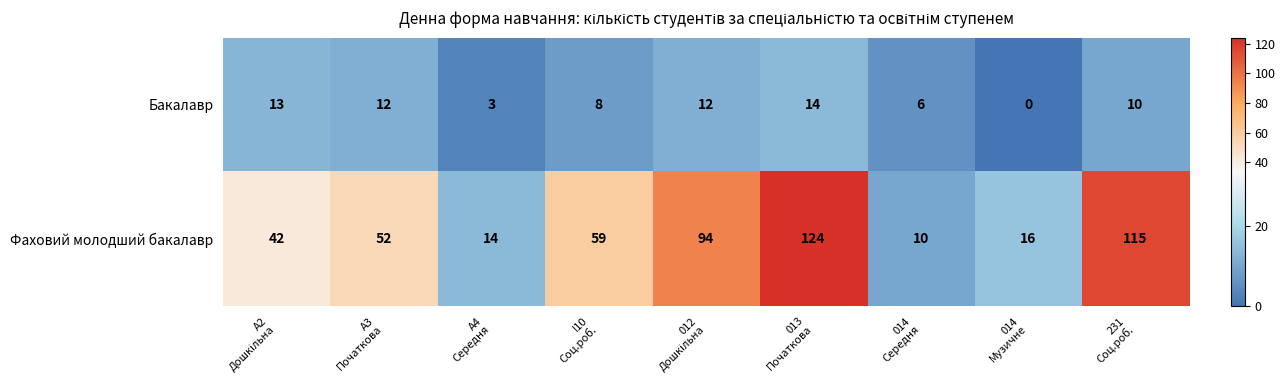

What is the average value of the Фаховий молодший бакалавр series?

58